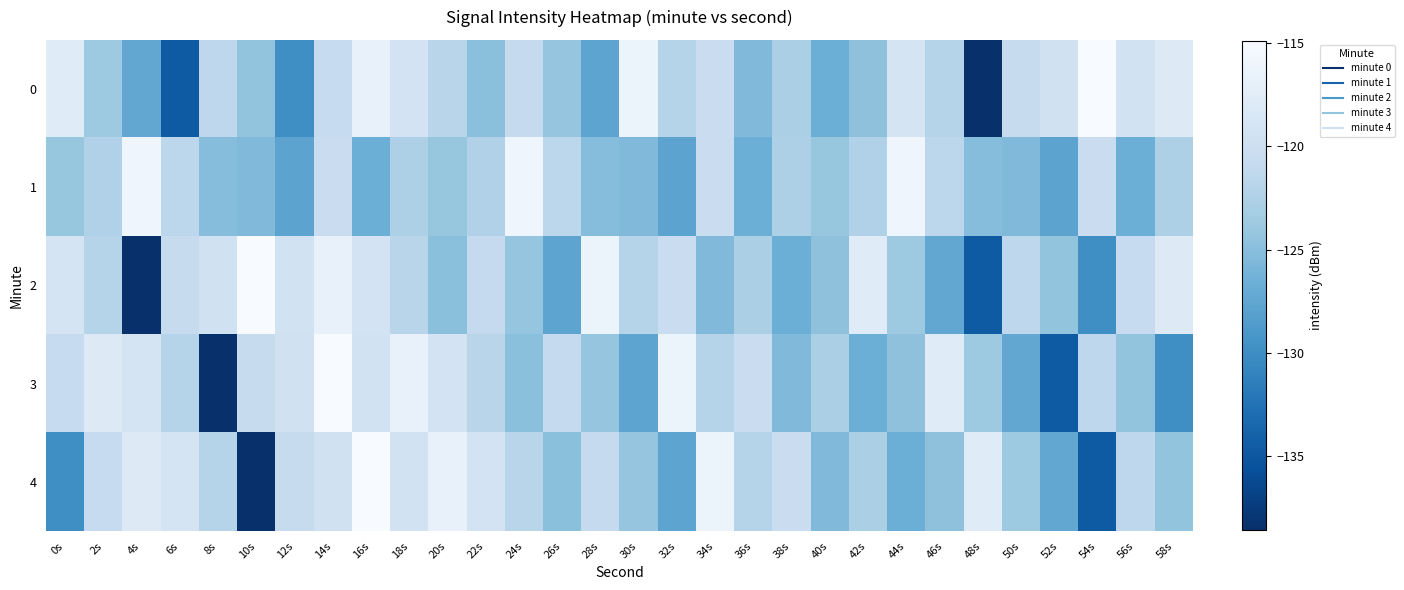

Count the number of data series in this chart.

5